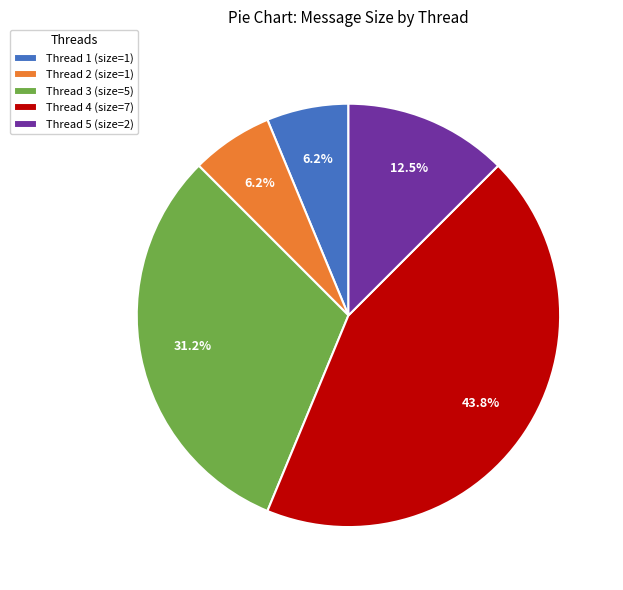

How many slices are in this pie chart?

5